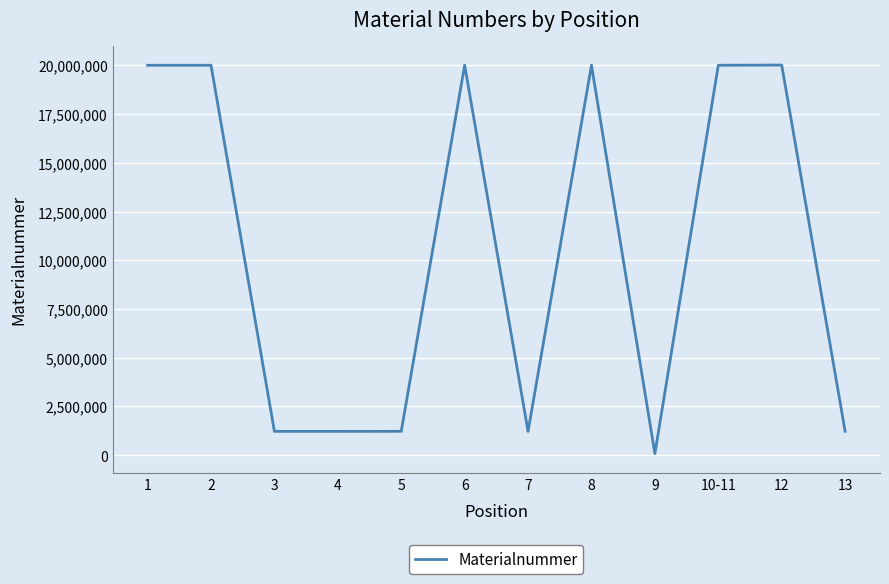

What is the average value?

10520852